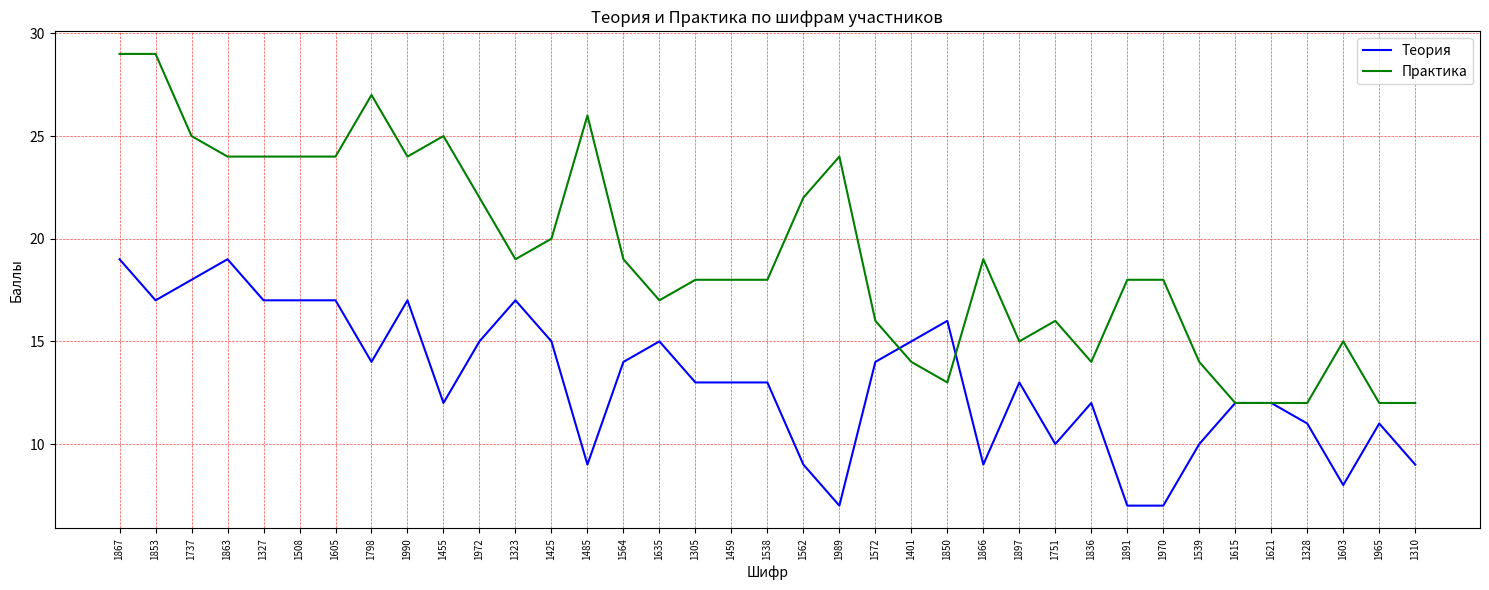

What position from the right is 1401?

15